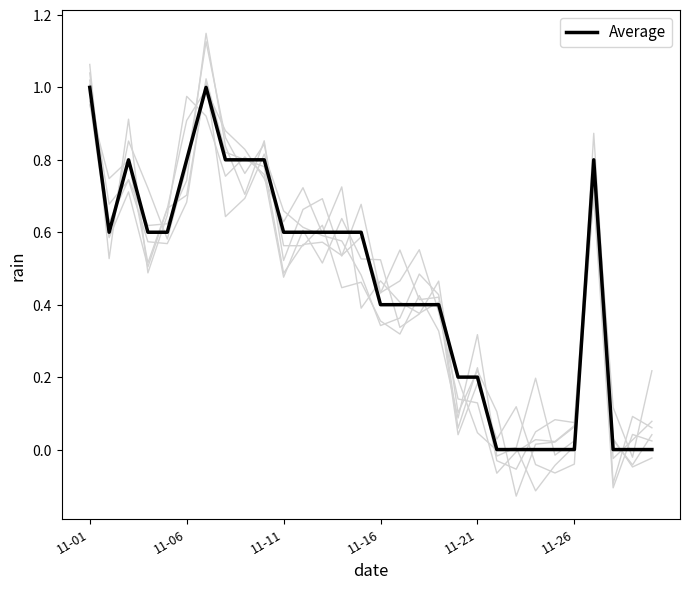

How many interior local peaks (higher than both neighbors) does the data have?

3